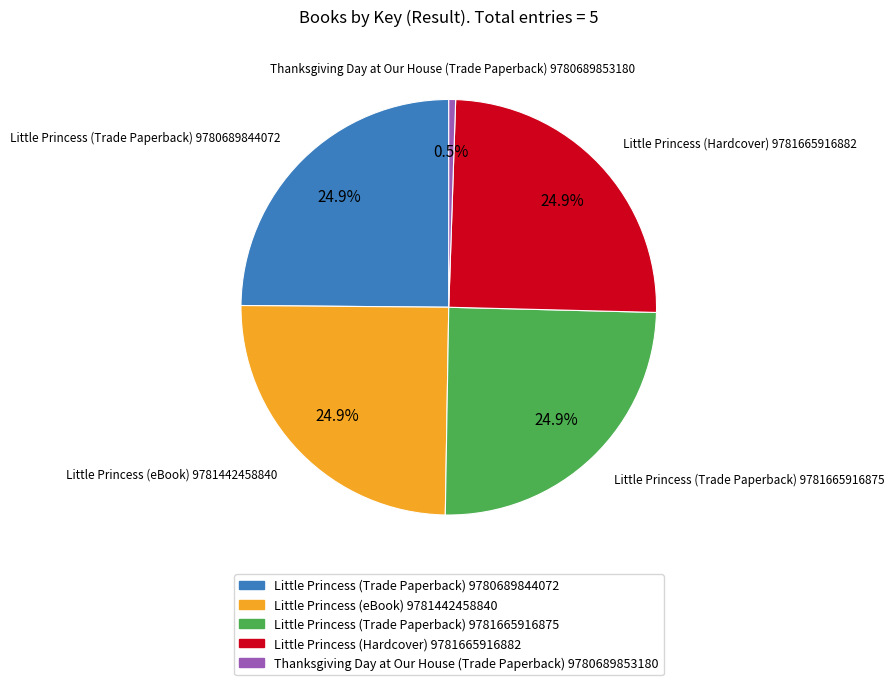

True or false: Thanksgiving Day at Our House (Trade Paperback) 9780689853180 accounts for 11% of the total.

False